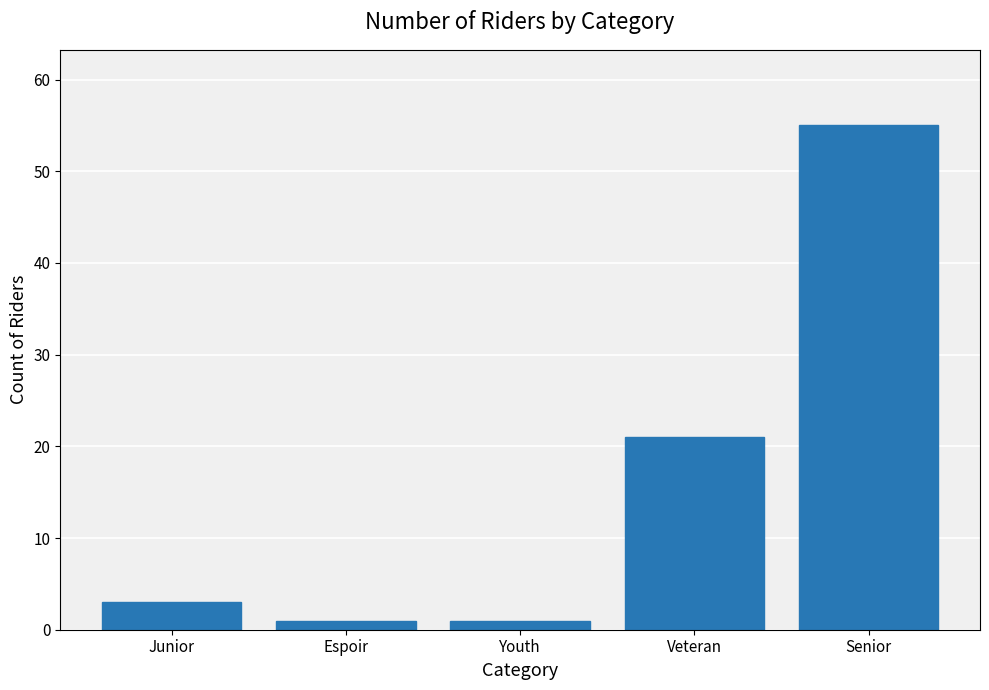

Which has a higher value, Espoir or Senior?

Senior